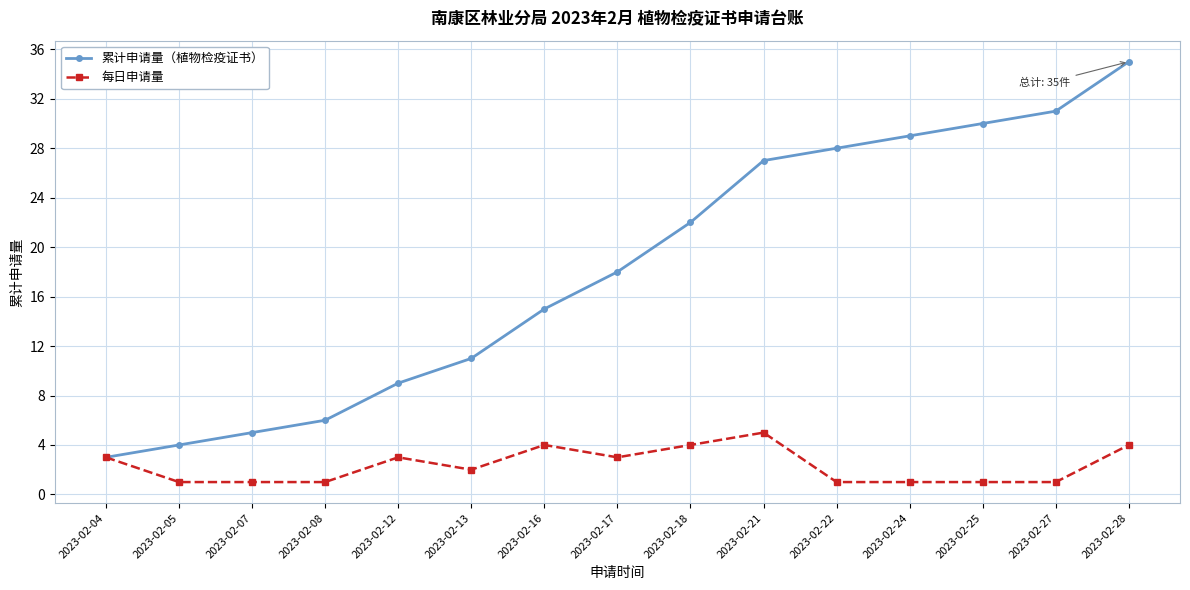

List the series in order of their peak value, lowest first.

每日申请量, 累计申请量（植物检疫证书）